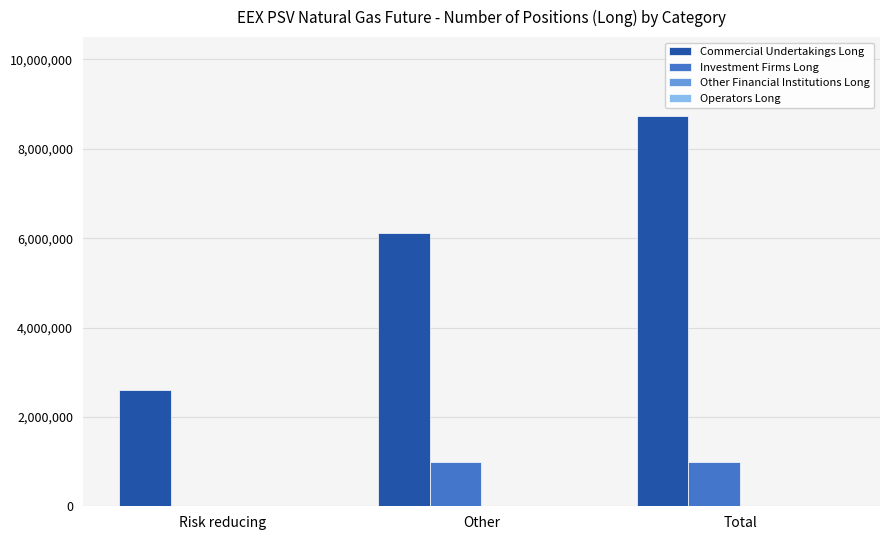

What is the sum of the Investment Firms Long values at Risk reducing and Other?

992520